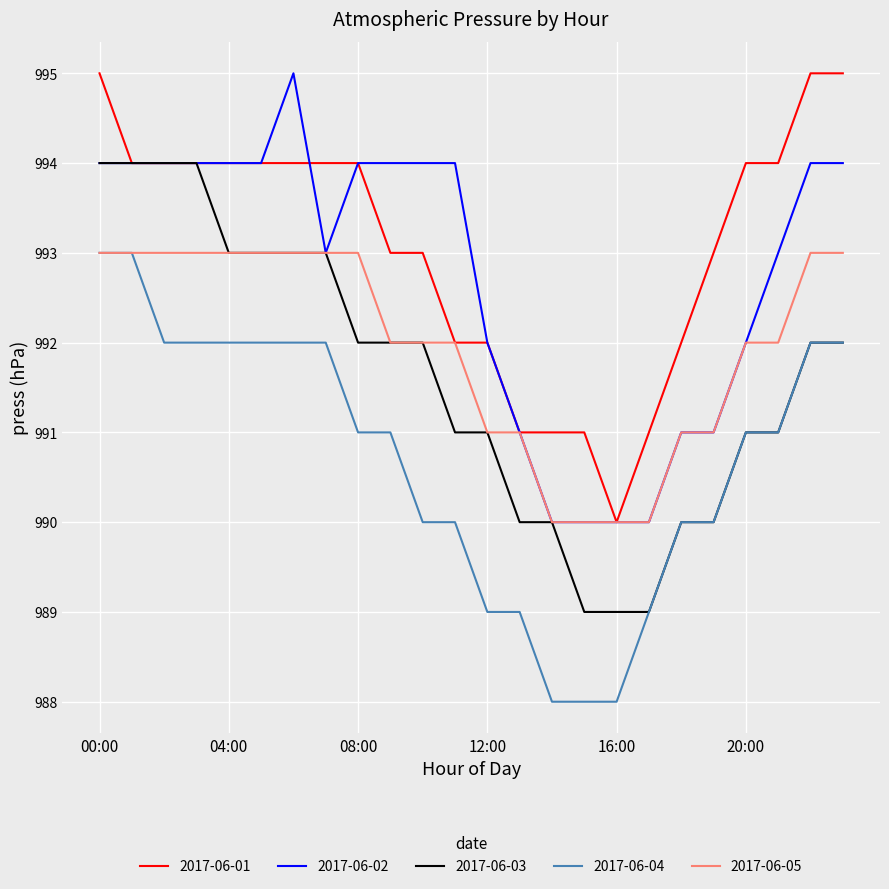

What is the smallest value displayed?

988